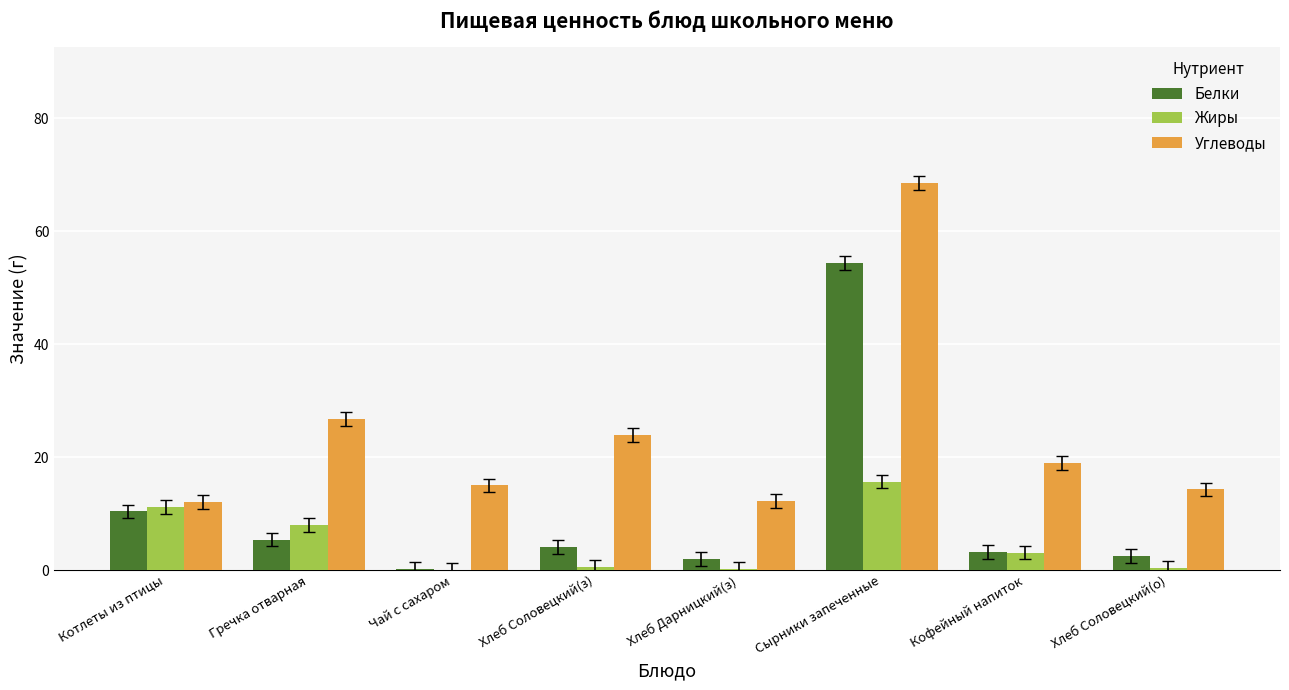

Which category has the highest value across all series?

Сырники запеченные